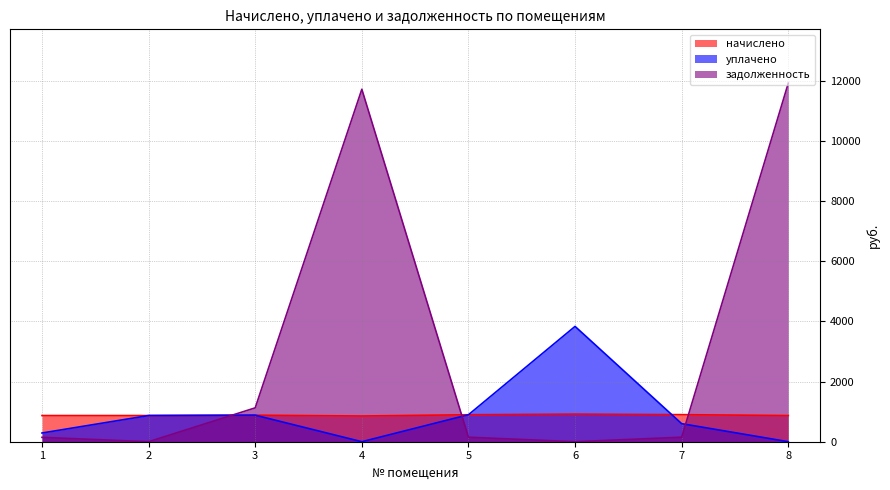

Where is уплачено nearest to the value 1917?

5